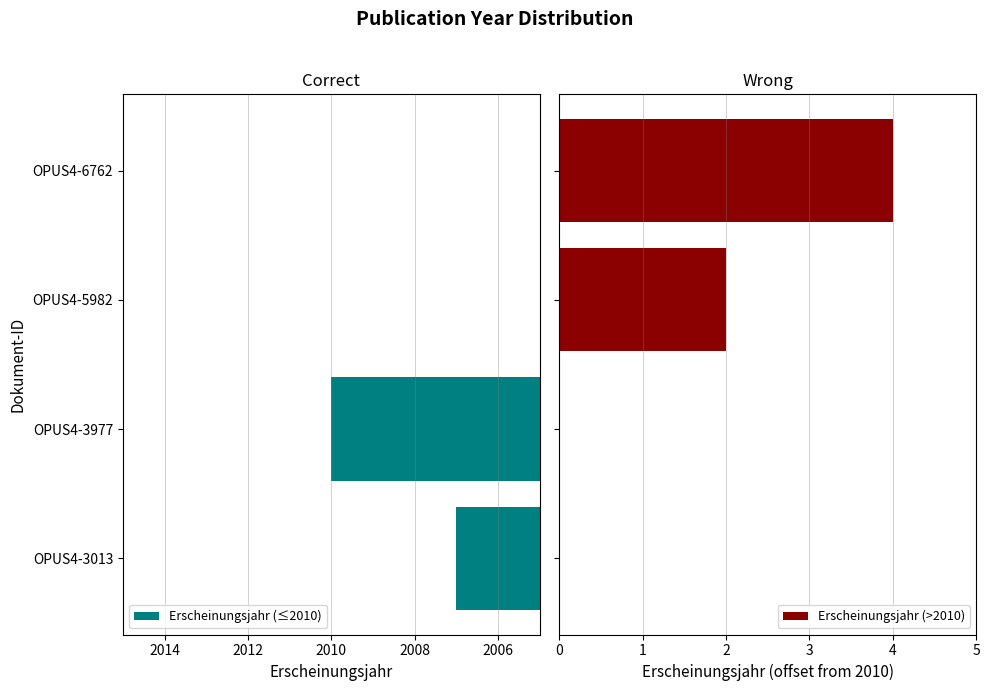

What is the average value of the Erscheinungsjahr (>2010) series?

2